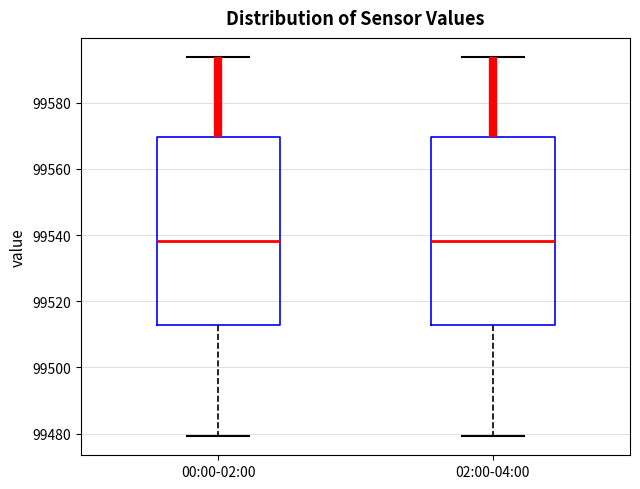

Where is the lower edge of the box for 00:00-02:00 on the y-axis? The values are not printed on the chart, so give them approximately, as read against the axis.

99512